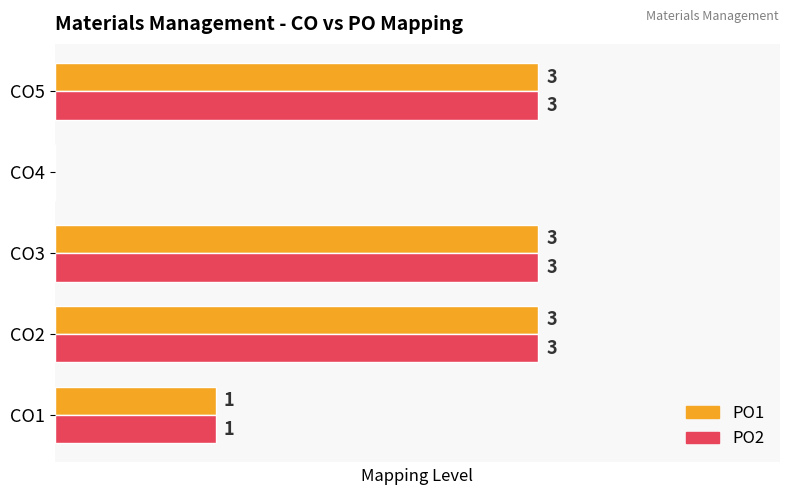

Is the value of PO2 at CO4 greater than the value of PO1 at CO3?

No